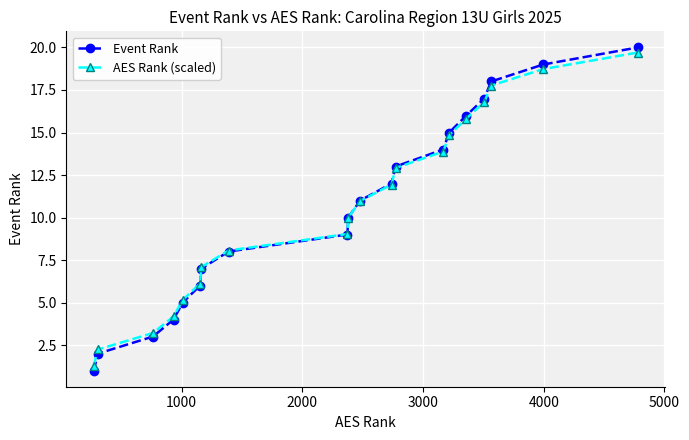

What is the minimum value shown in the chart?

1.0